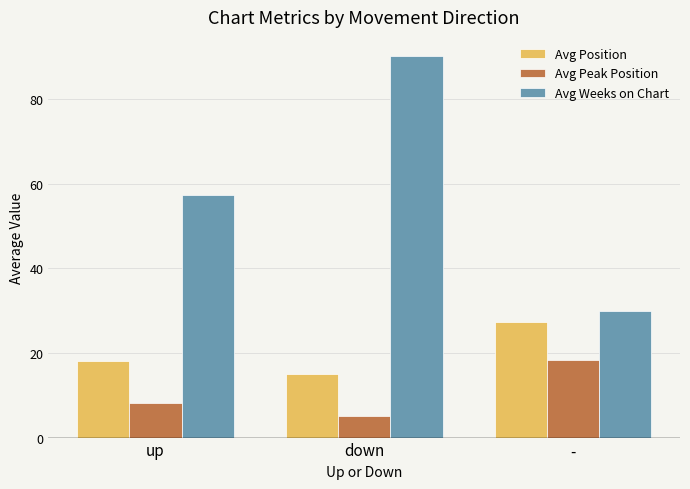

At which label does Avg Weeks on Chart reach its peak?

down